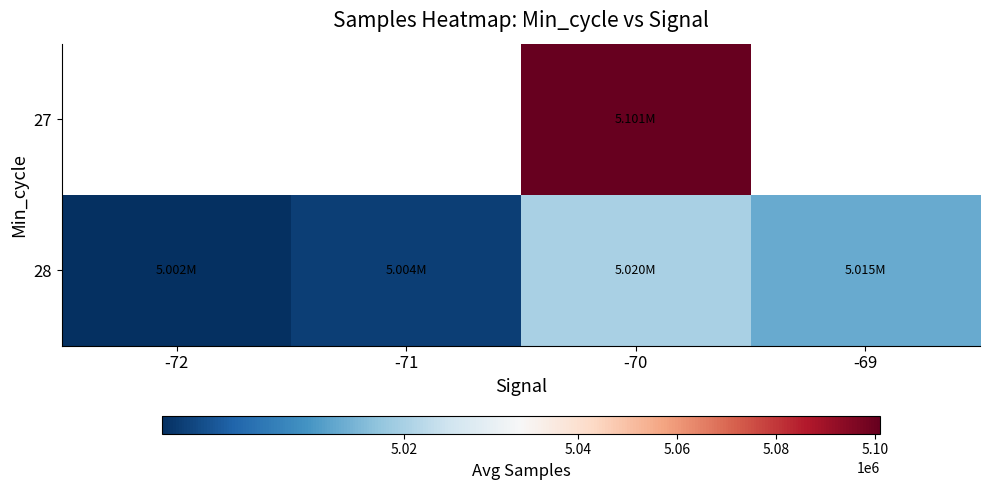

What is the difference between the 28 values at -69 and -71?

11569.1